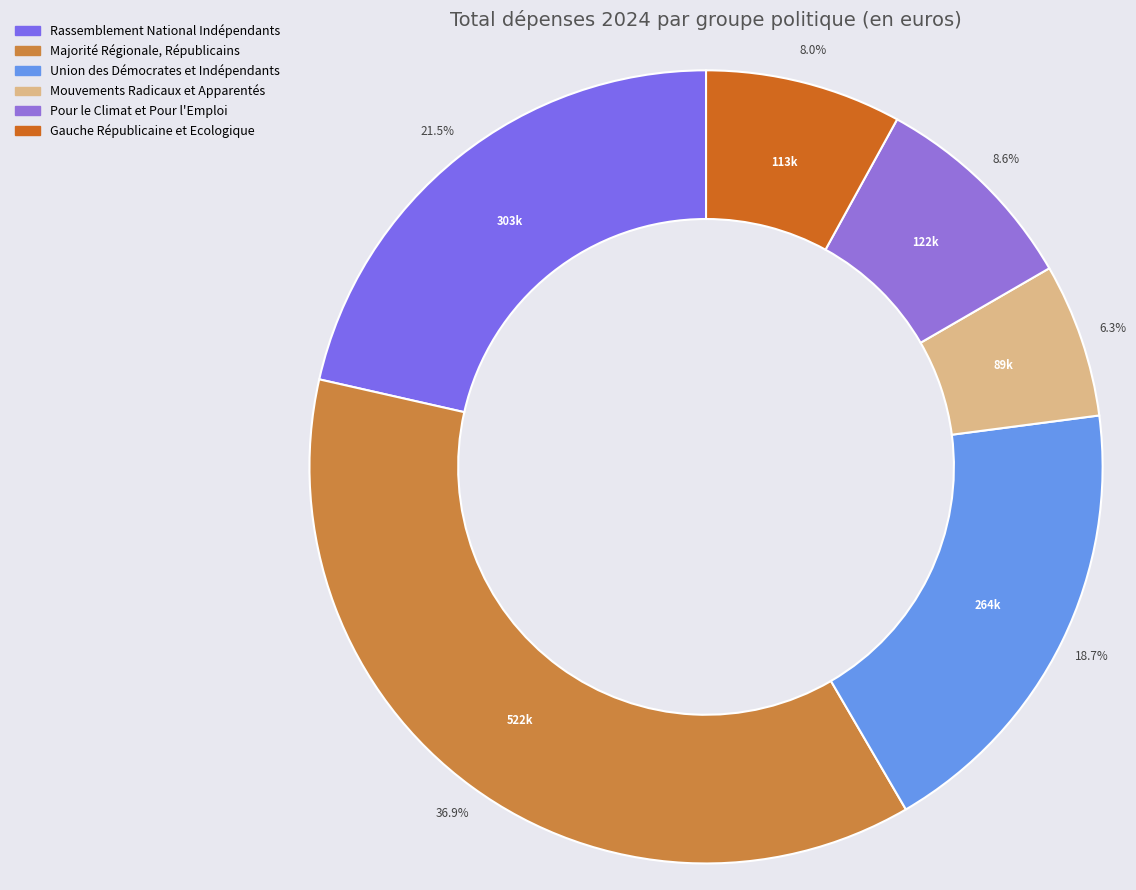

Which category has the smallest portion of the pie?

Mouvements Radicaux et Apparentés